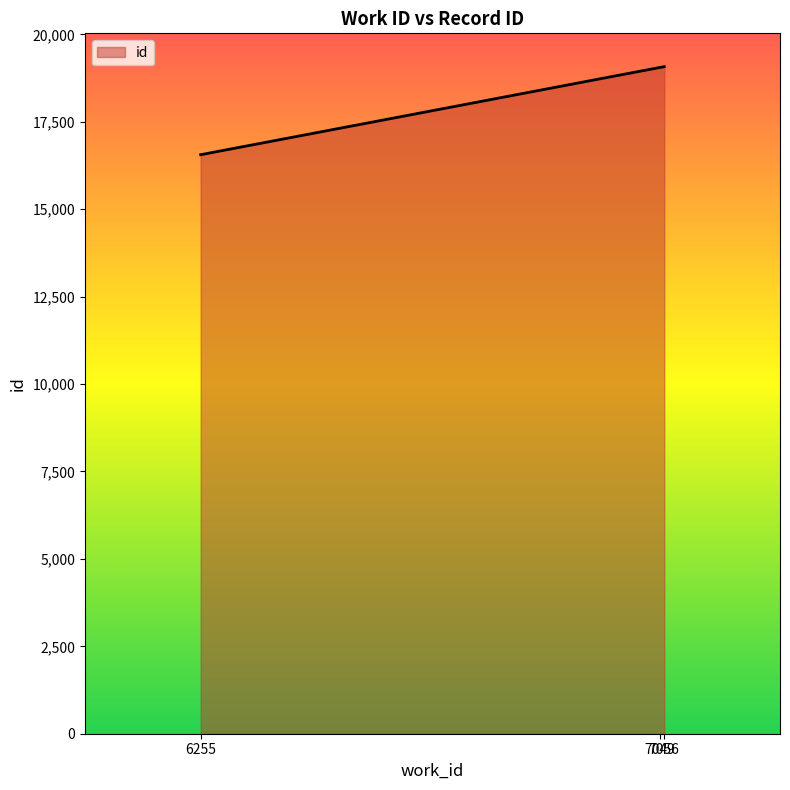

How many distinct data groups are displayed?

1